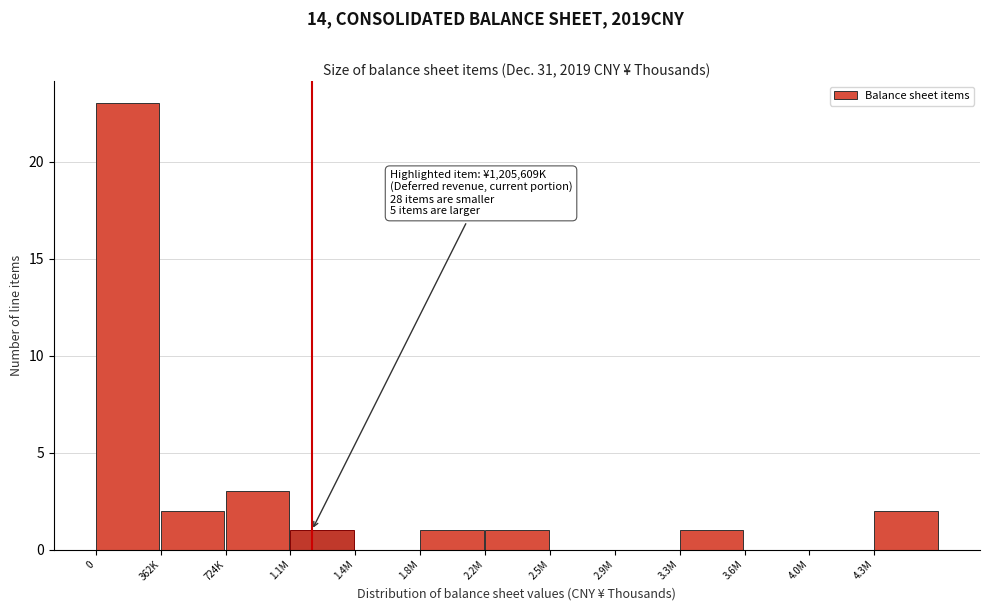

Reading right to left, extract all data points from this chart.

4.3M=2	4.0M=0	3.6M=0	3.3M=1	2.9M=0	2.5M=0	2.2M=1	1.8M=1	1.4M=0	1.1M=1	724K=3	362K=2	0=23